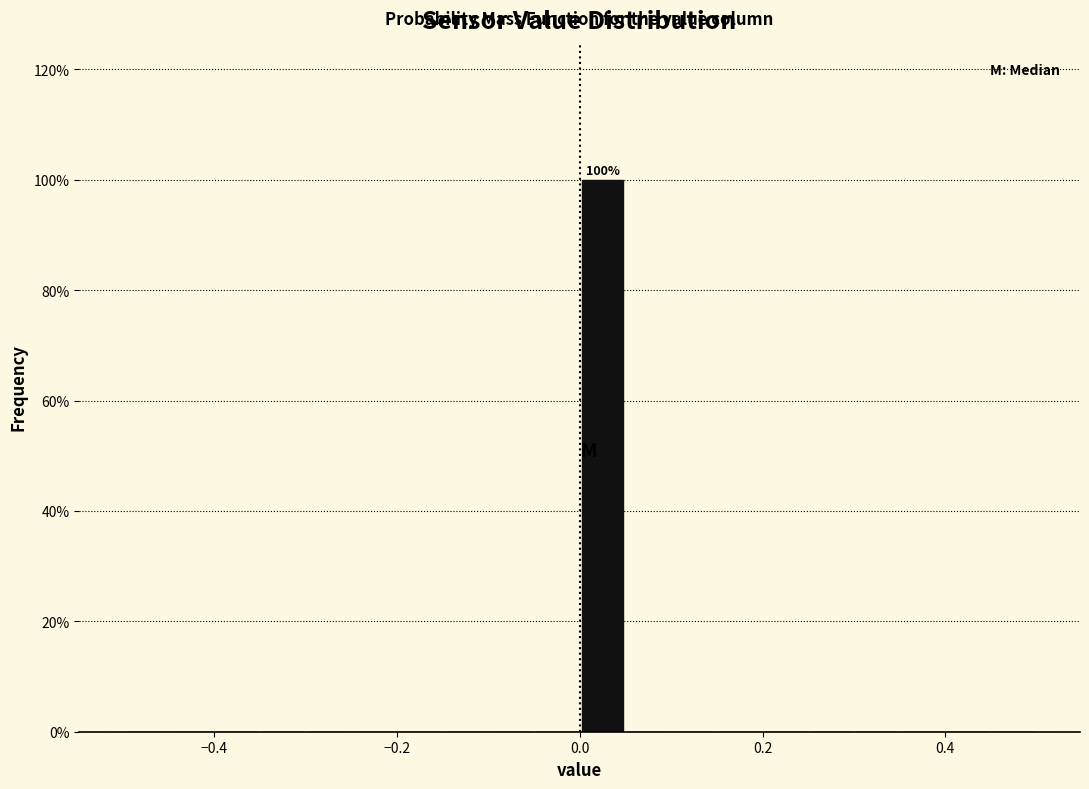

Around what value on the x-axis is the tallest bar? Give the approximate position of its centre, as read against the axis.

0.02